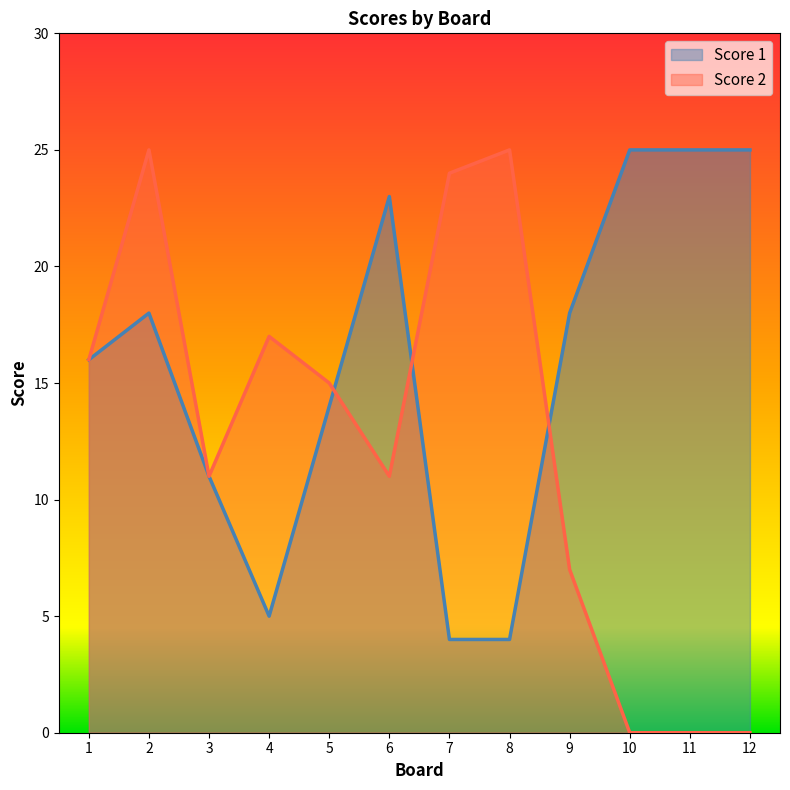

Which category has the highest value in the Score 2 series?

2